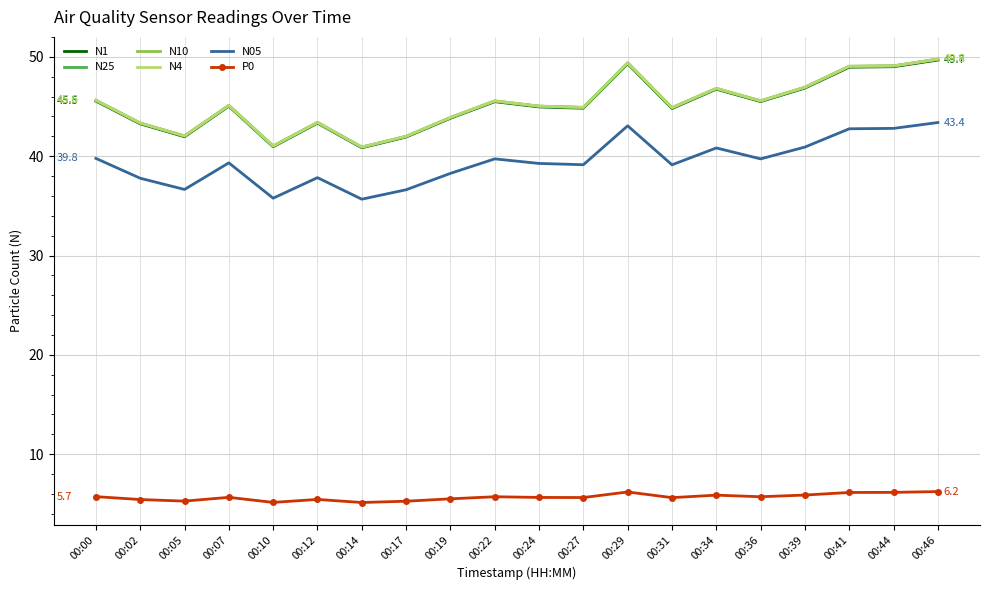

True or false: N1 and N25 cross at least once.

False